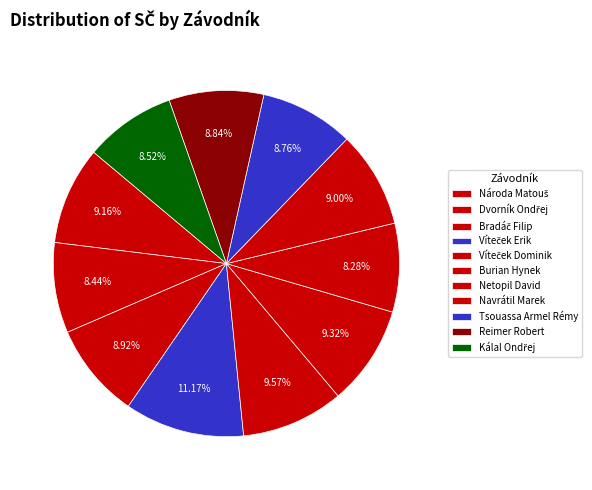

Is it true that Netopil David is 8% of the pie?

True